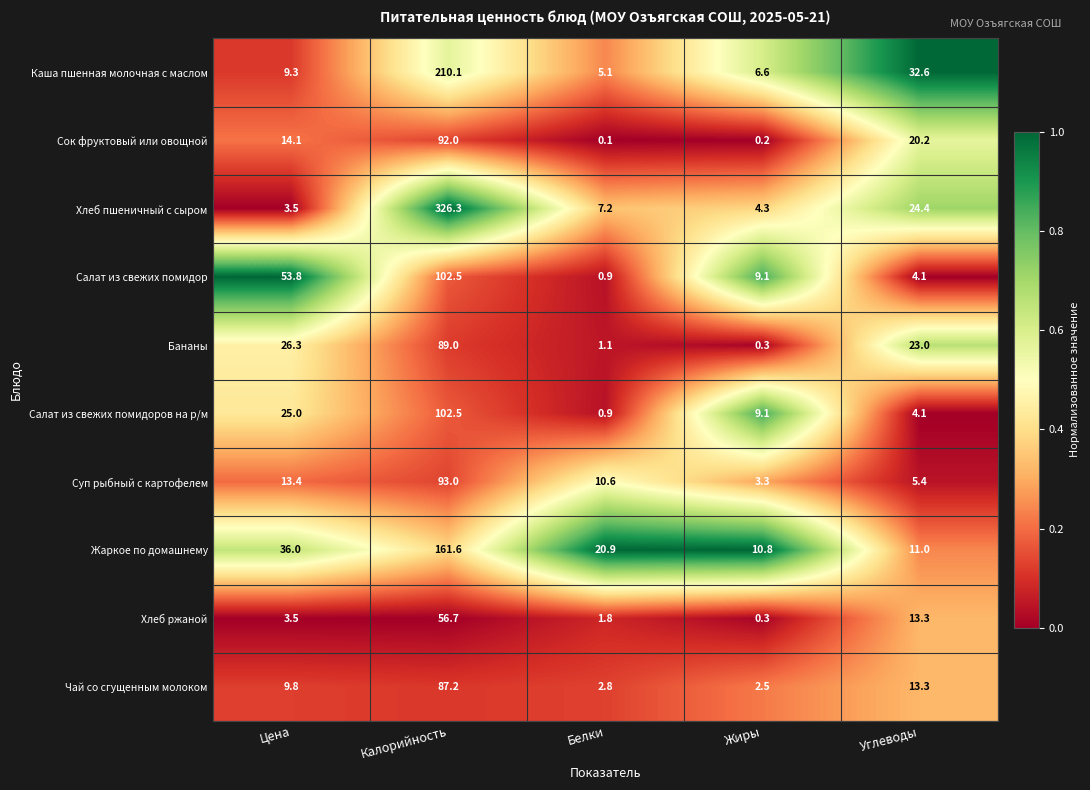

What is the difference between the highest and lowest values at Калорийность?

269.6